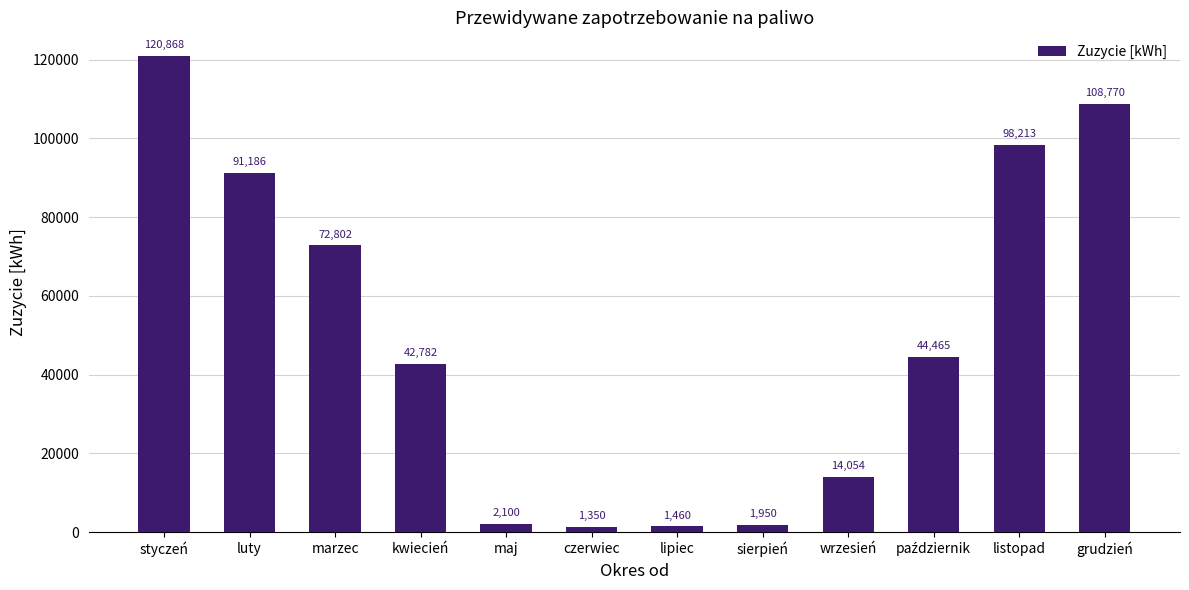

How many data points are less than 44465?

6